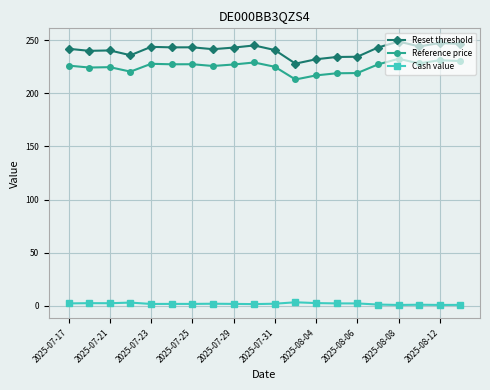

At how many categories does at least one series exceed 142?

20